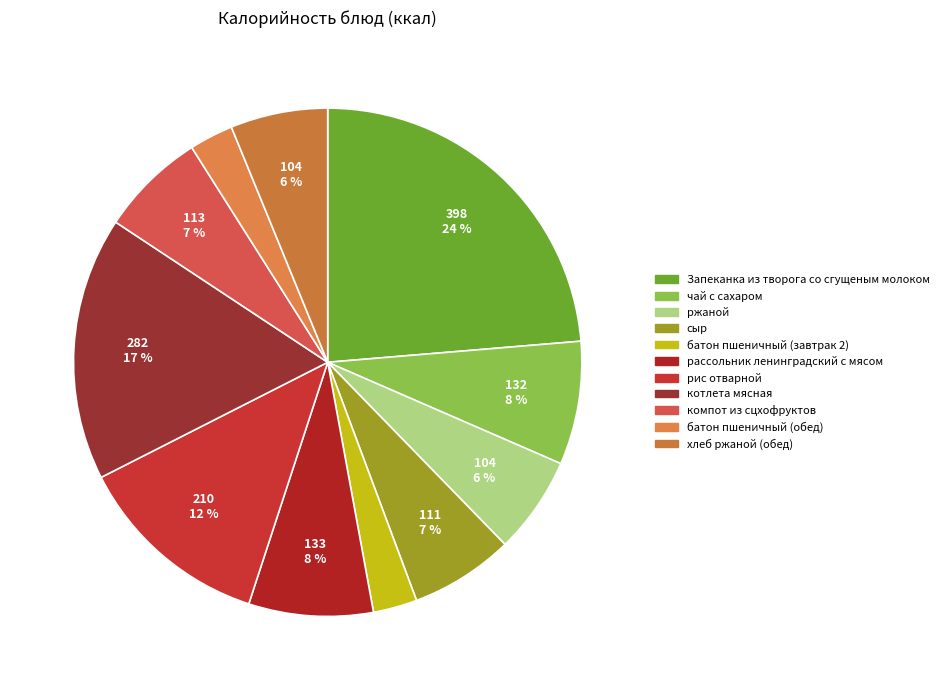

Count the number of slices in the pie.

11